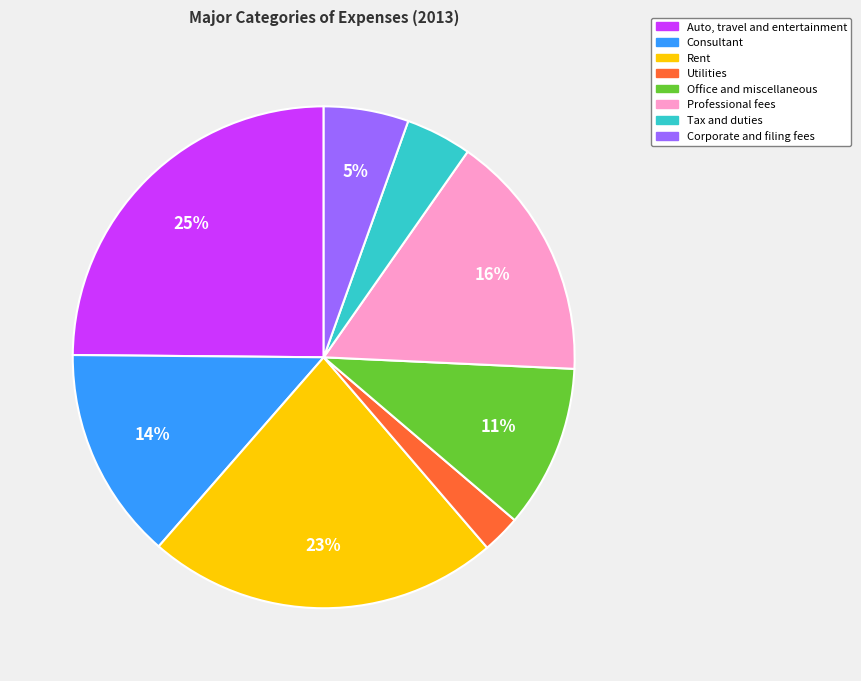

How many slices are in this pie chart?

8